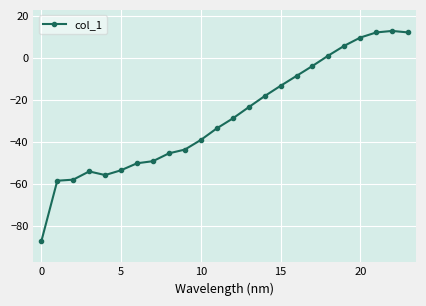

What is the difference between the maximum and second lowest values?

71.3